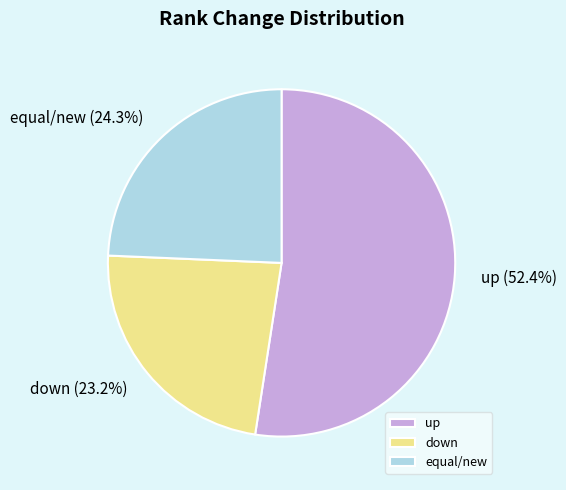

Do down and equal/new together represent more than half of the pie?

No